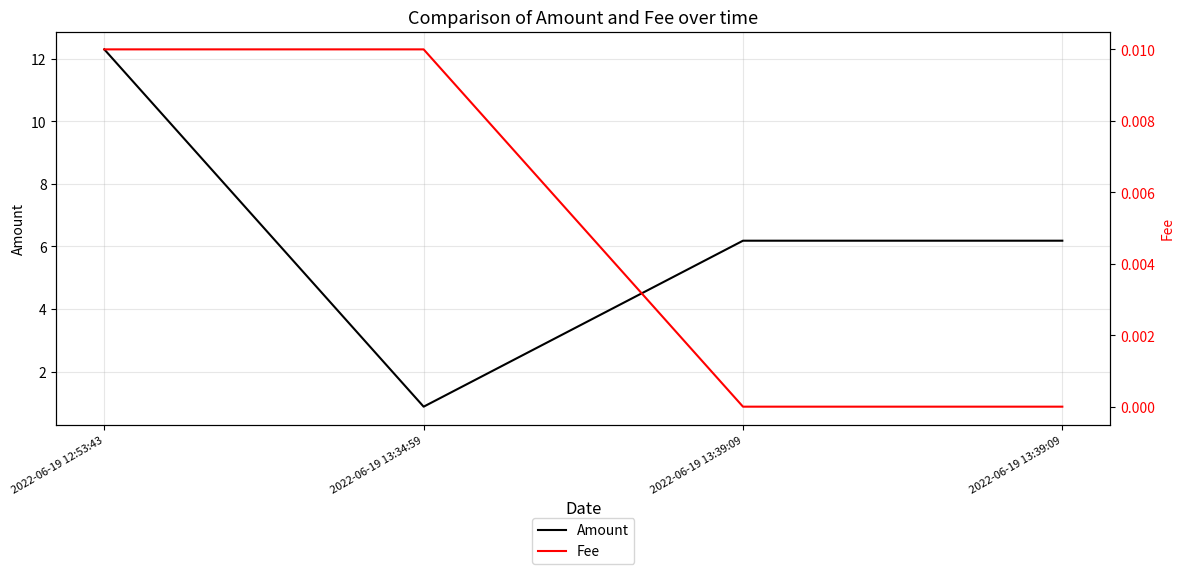

Reading left to right, transcribe all the data shown in this chart.

Amount: 12.3	0.9	6.2	6.2
Fee: 0.0	0.0	0.0	0.0